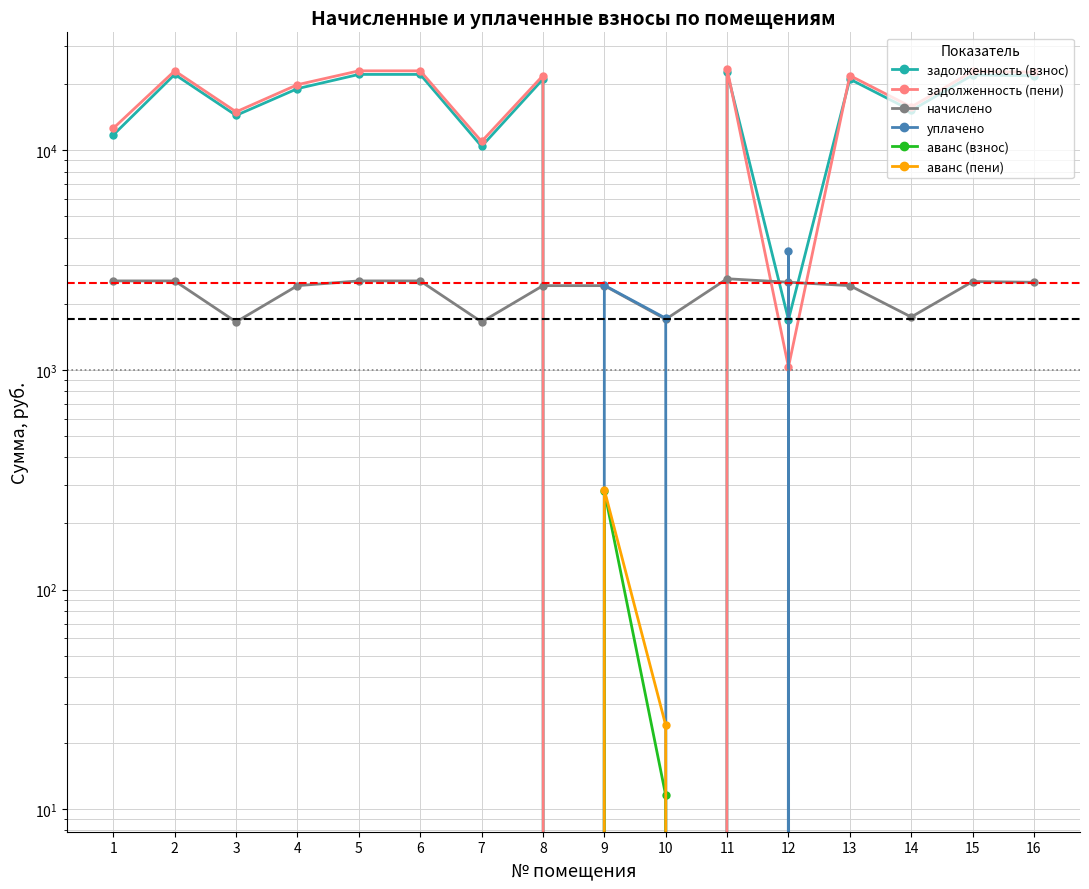

Rank the series by their maximum value, from lowest to highest.

аванс (взнос), аванс (пени), начислено, уплачено, задолженность (взнос), задолженность (пени)